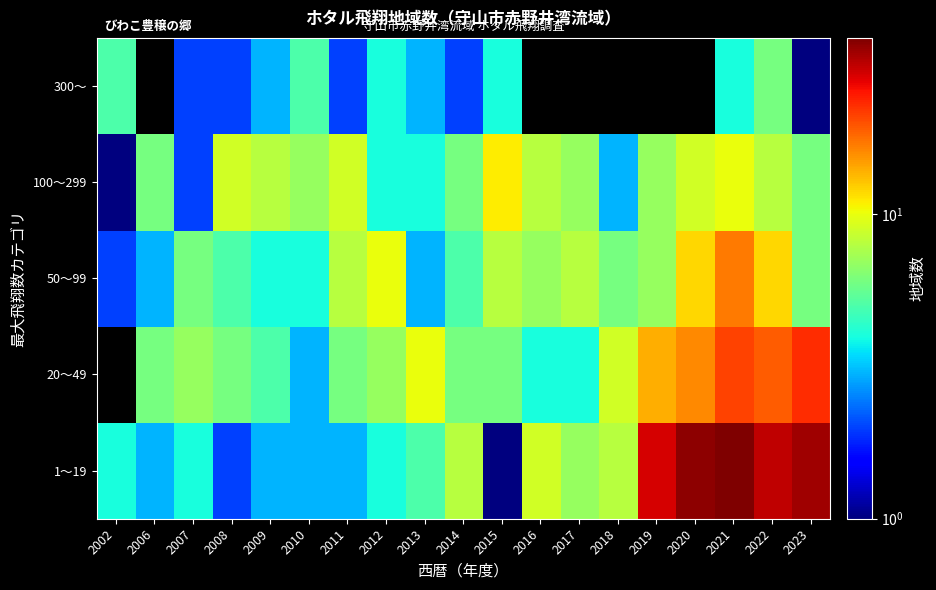

What is the greatest value displayed?

38.0